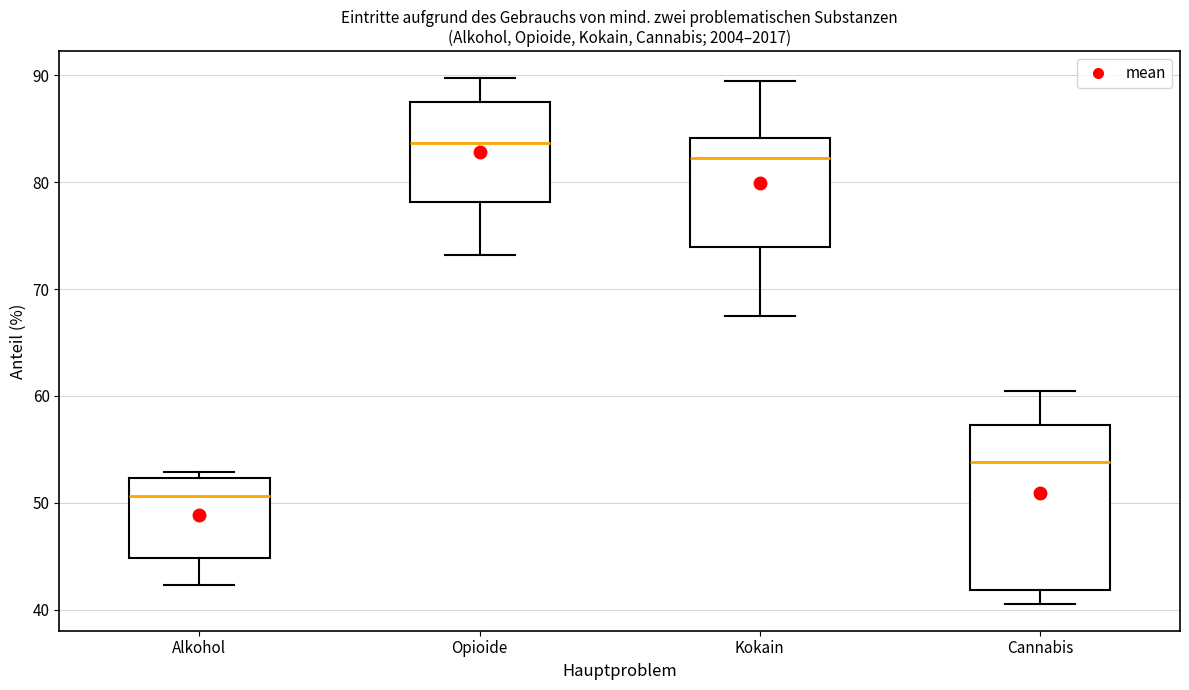

Which box has the highest median line?

Opioide